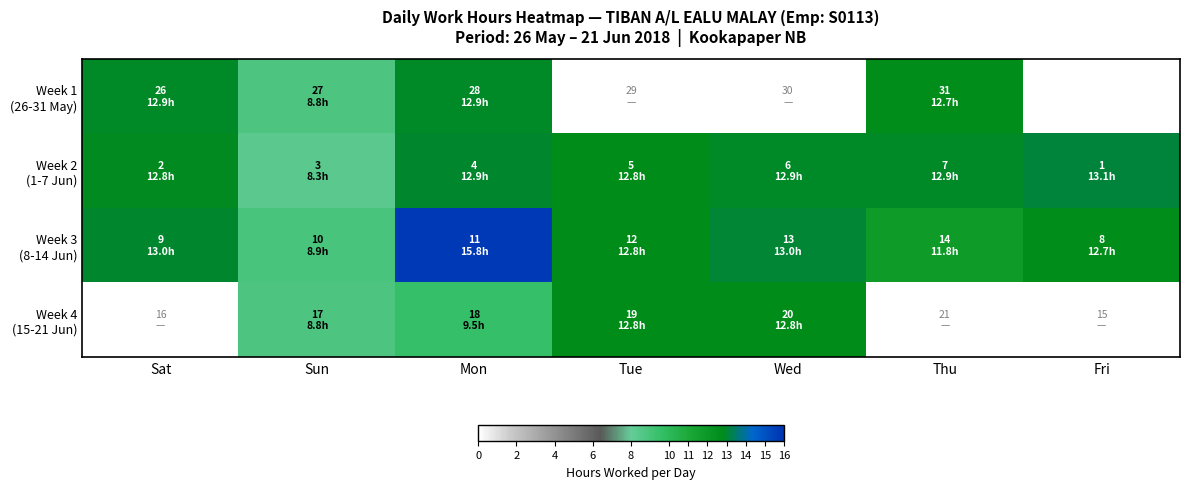

How many data points does each series have?

7